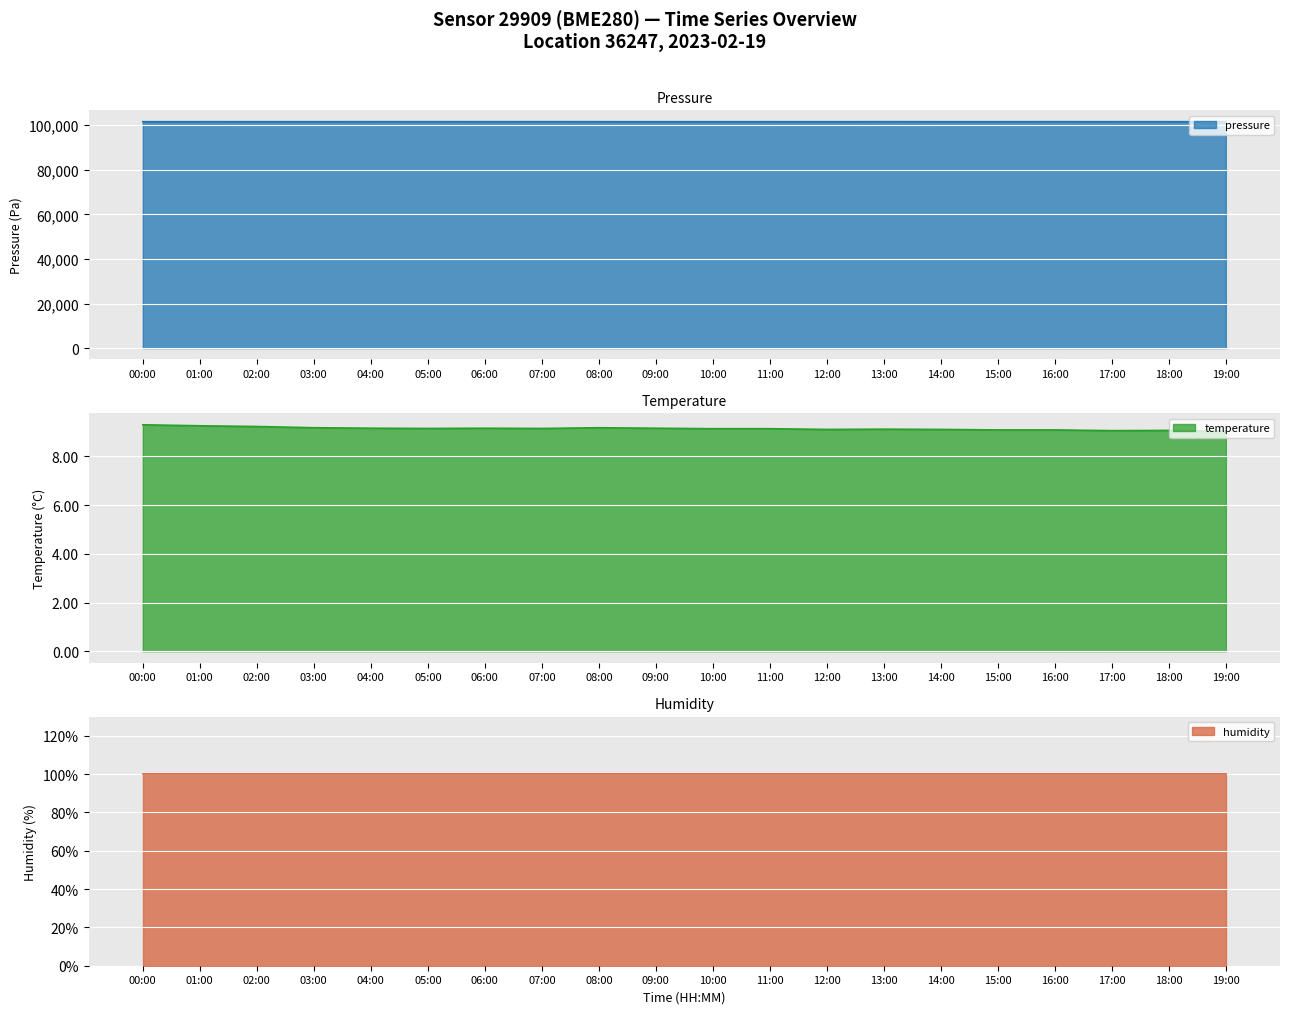

Which series has the widest spread of values?

pressure